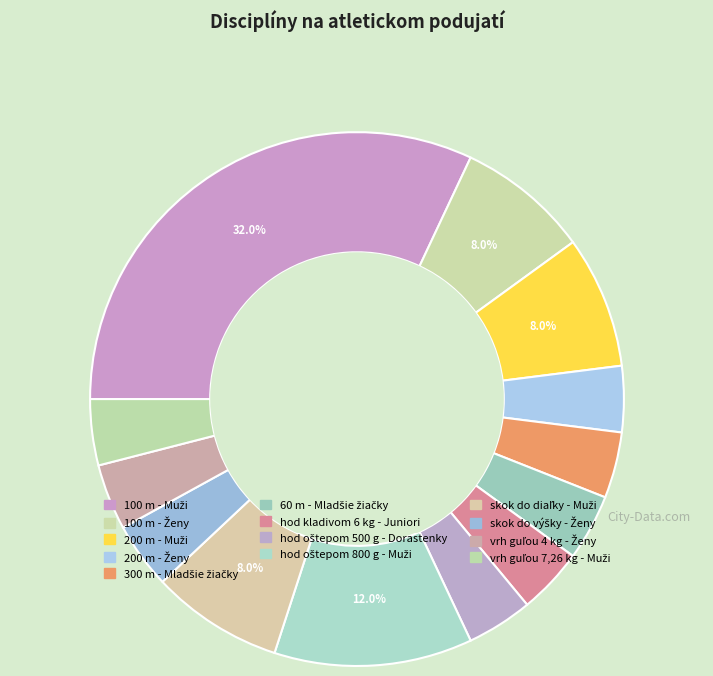

To the nearest percent, what is the difference between the skok do diaľky - Muži and 300 m - Mladšie žiačky slice percentages?

4%